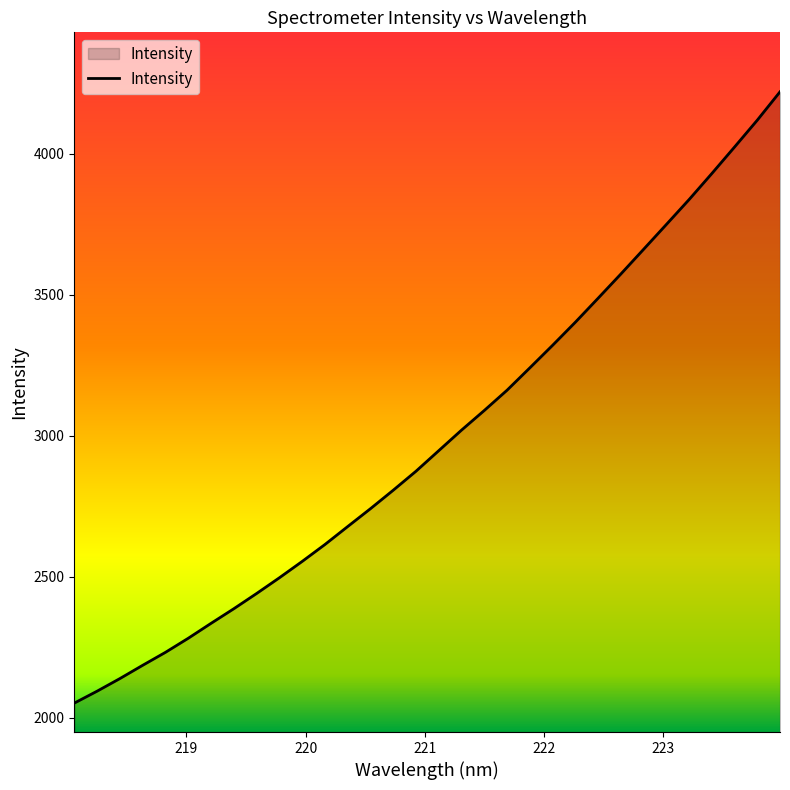

Reading left to right, what are all the values shown in this chart?

2051.4	2093.7	2138.4	2185.5	2231.5	2281.4	2334.3	2386.2	2440.2	2496.0	2553.9	2614.0	2677.7	2741.1	2806.6	2874.0	2946.9	3019.8	3089.4	3161.3	3240.5	3320.5	3402.4	3487.4	3573.4	3661.0	3749.0	3837.5	3929.8	4023.9	4119.2	4219.8